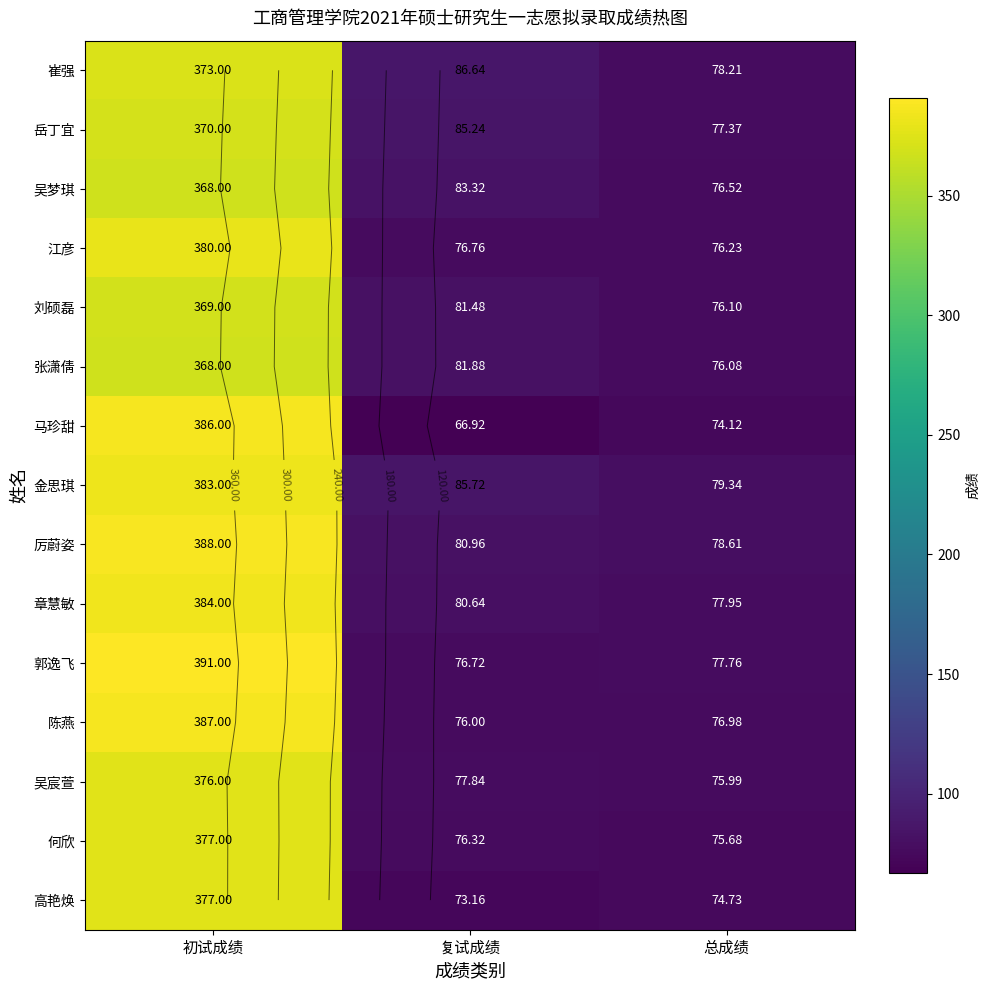

What is the total value across all series at 初试成绩?

5677.0